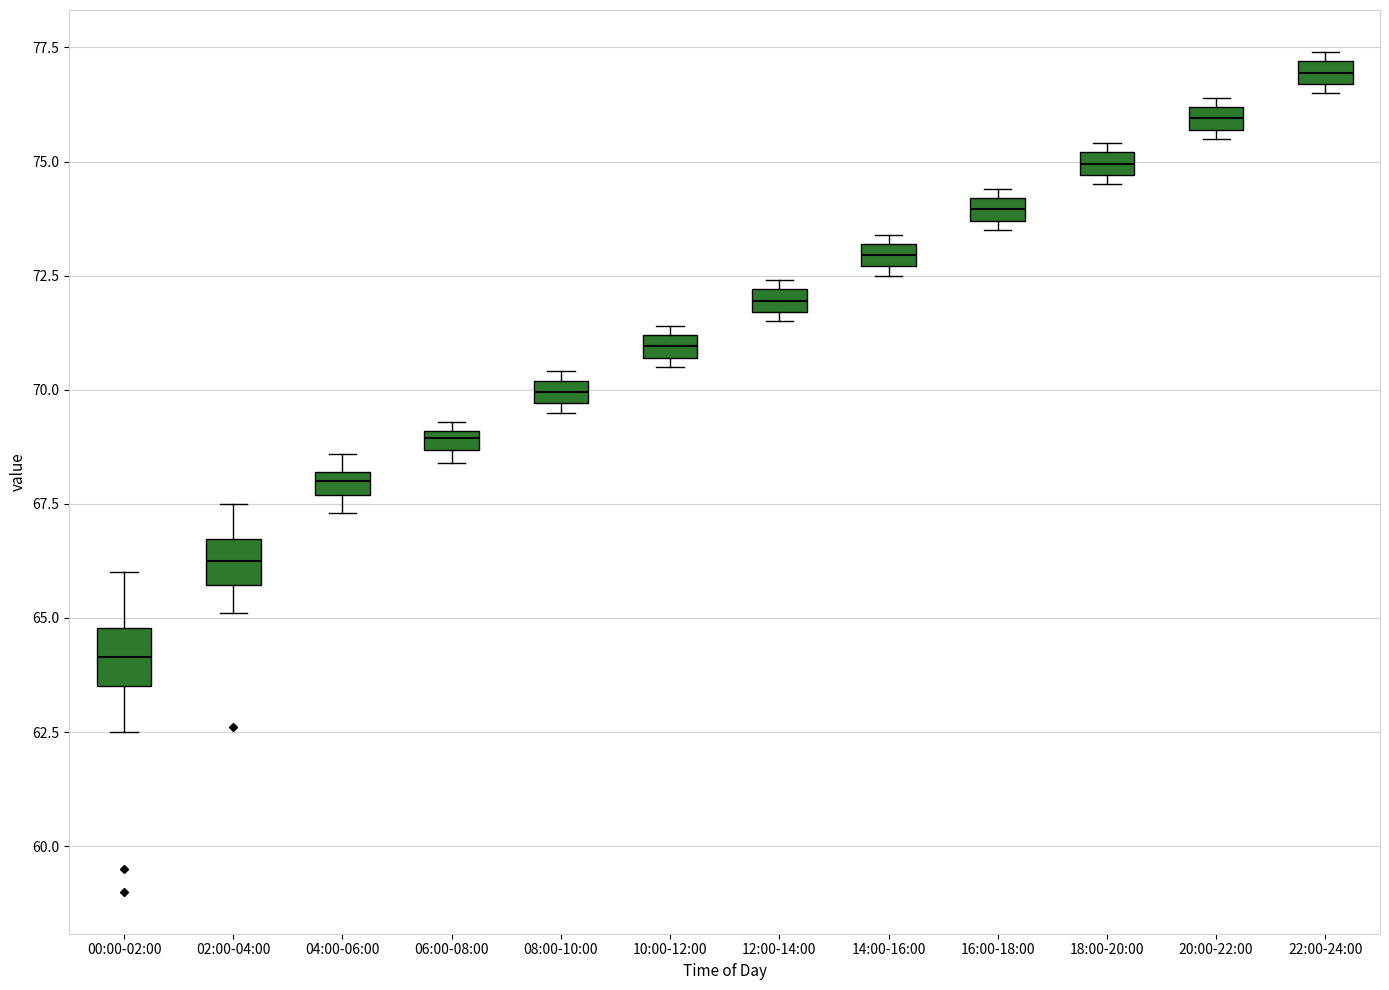

Which box's median line is the lowest?

00:00-02:00